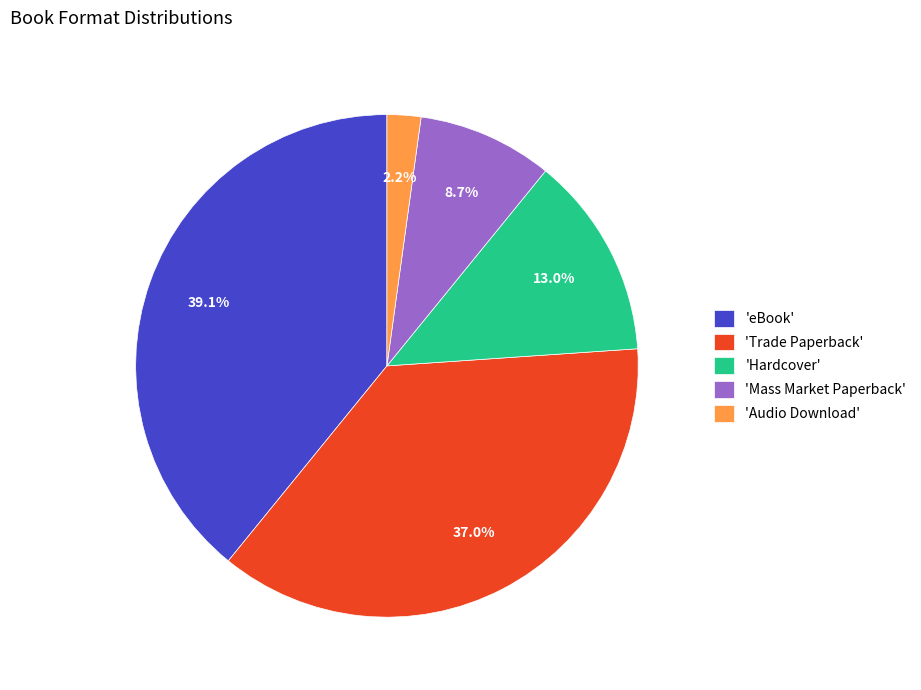

Which slice is the largest?

'eBook'